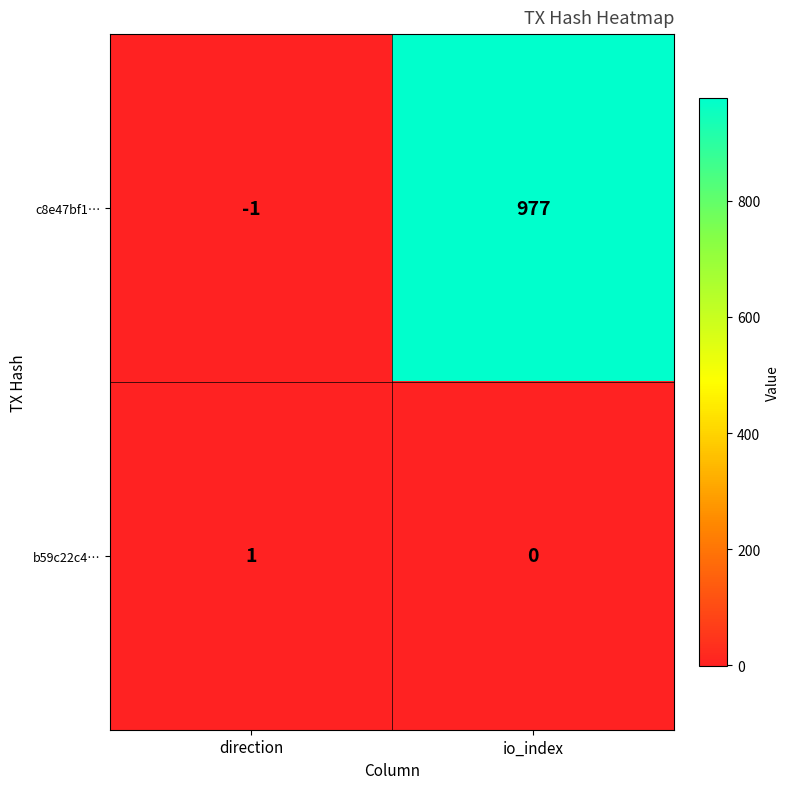

Which series has the largest total across all categories?

c8e47bf1…